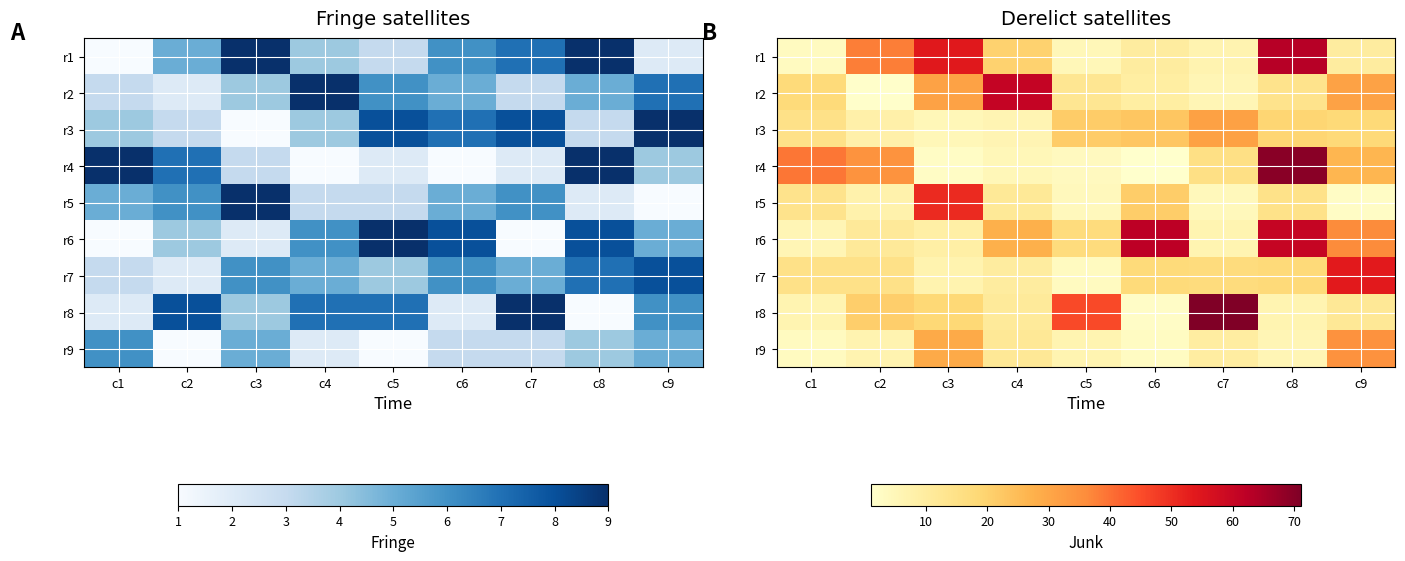

How many values in the r1 series are below 10?

3